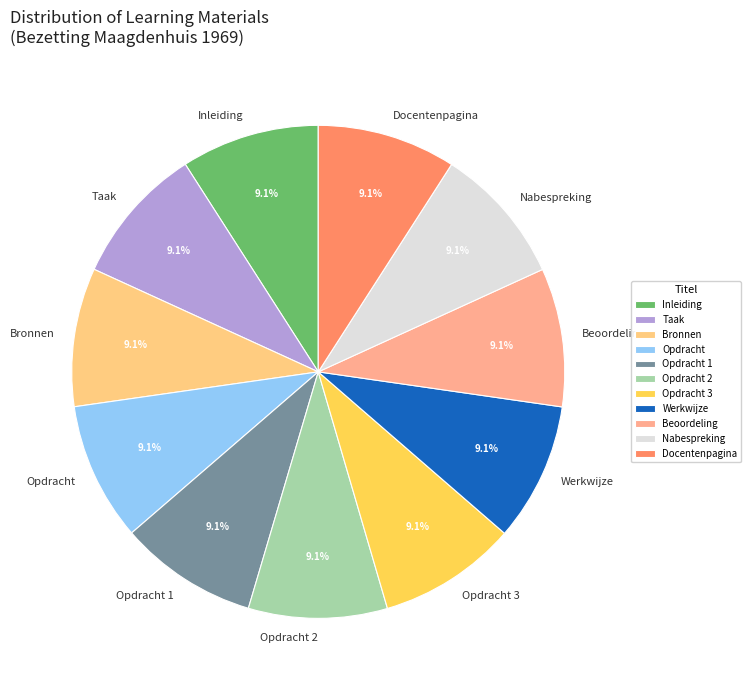

Approximately how many times larger is the value at Opdracht 1 compared to Opdracht 2?

1.0